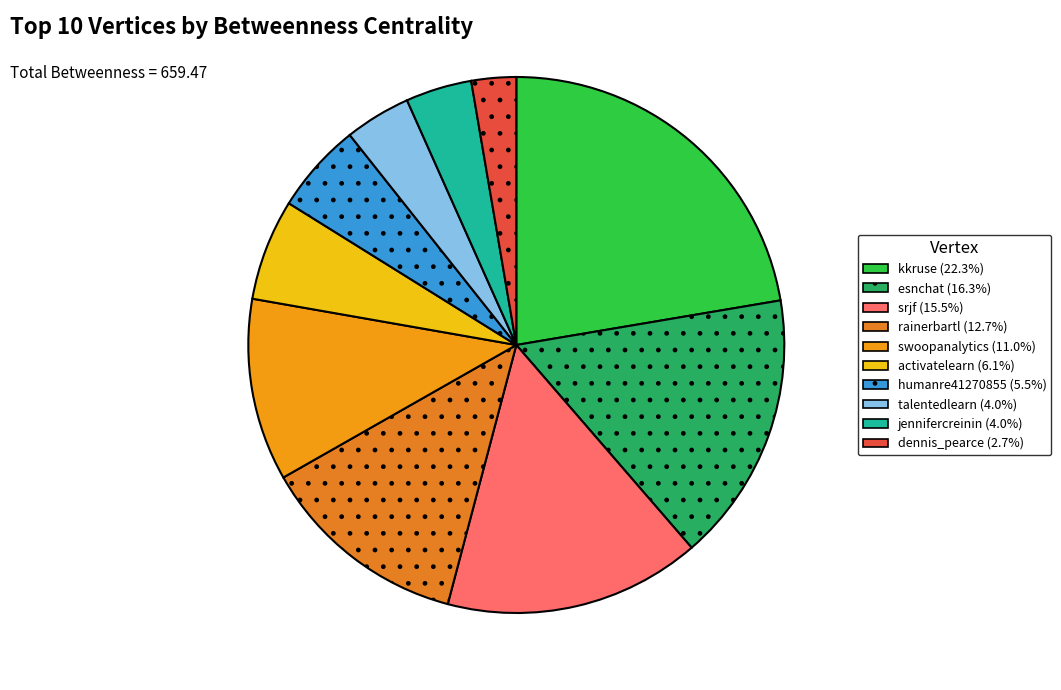

What is the largest slice in the pie chart?

kkruse